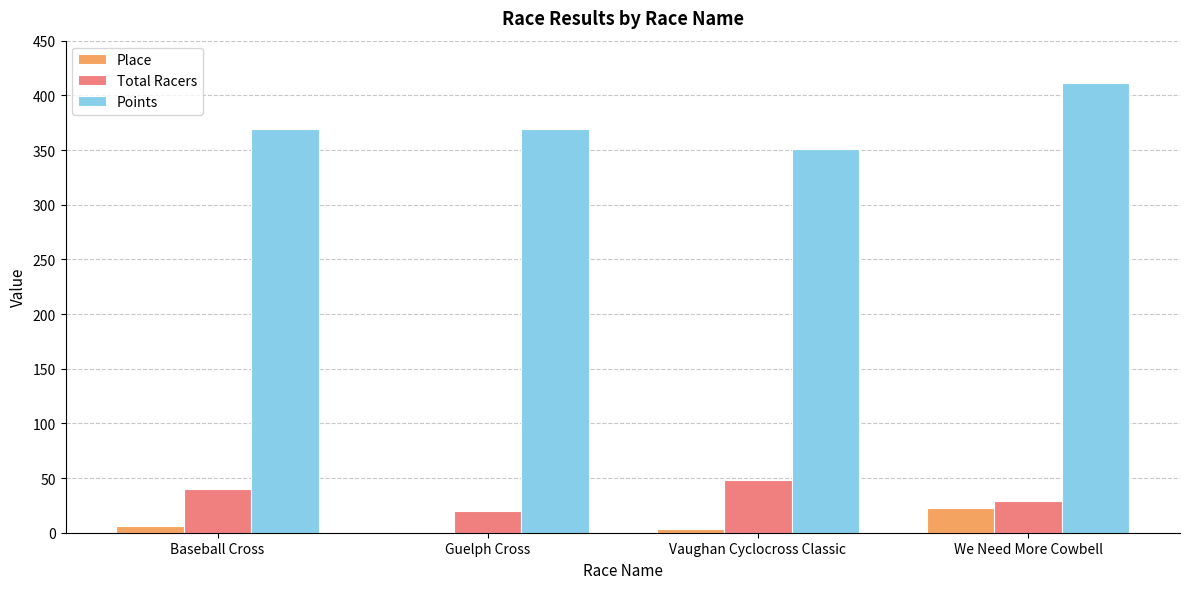

At which category is the sum across all series the highest?

We Need More Cowbell